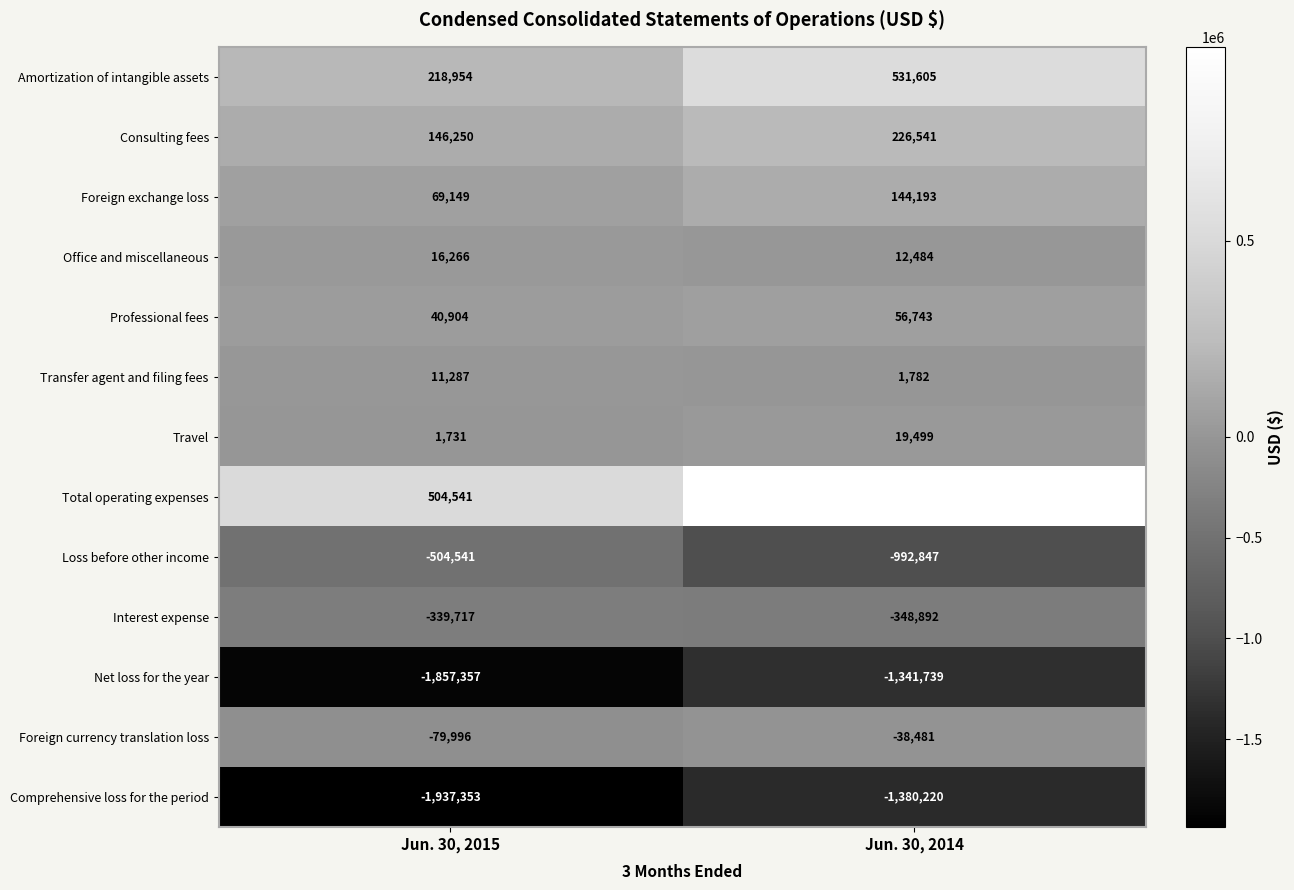

The Loss before other income series shows -783770 at Jun. 30, 2015. True or false?

False